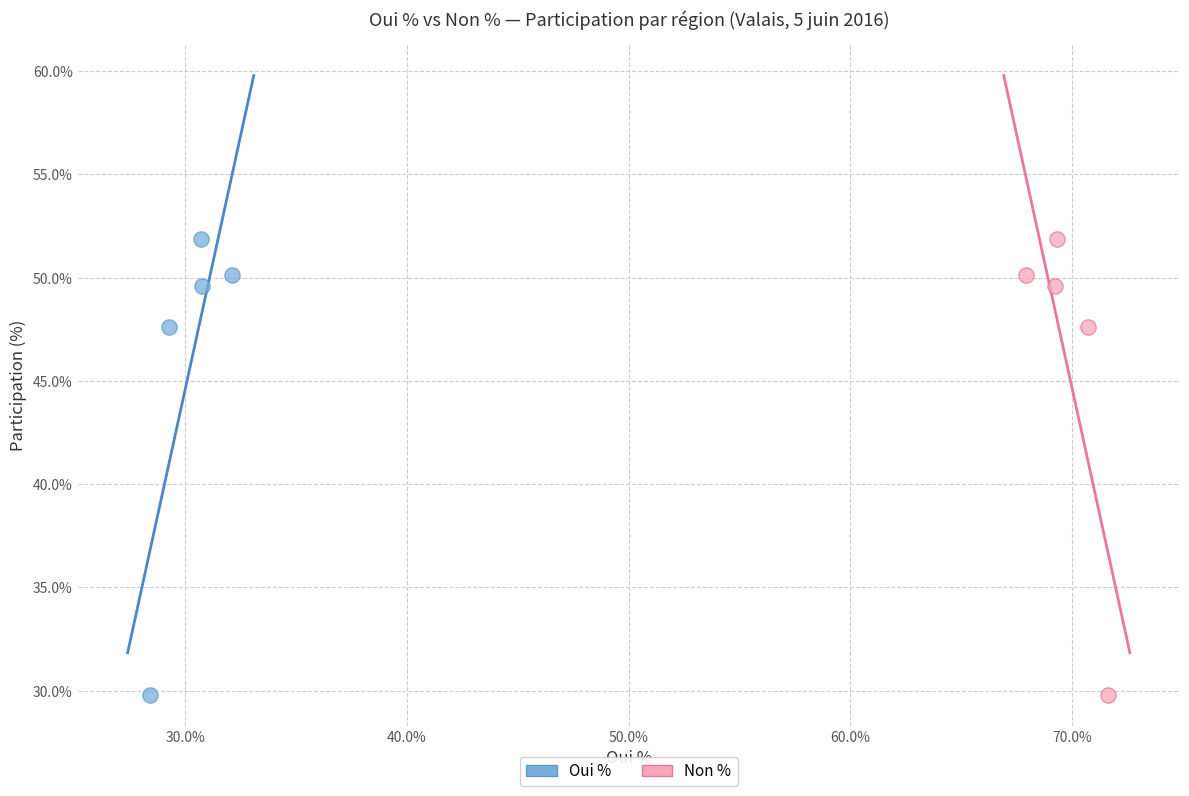

What are all the series names shown in the legend?

Oui %, Non %